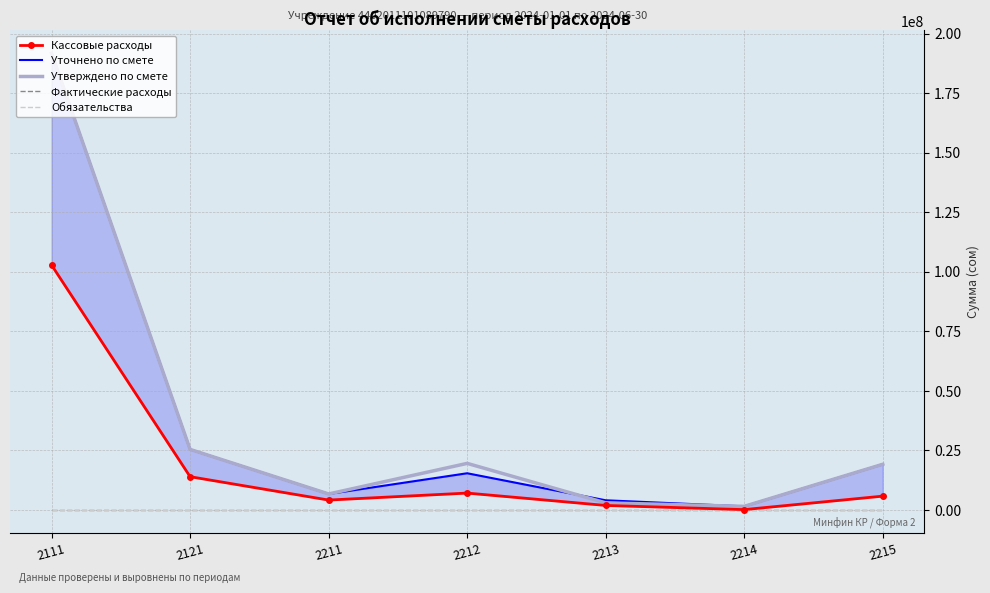

Is it true that Кассовые расходы equals 41653436.5 at 2111?

False